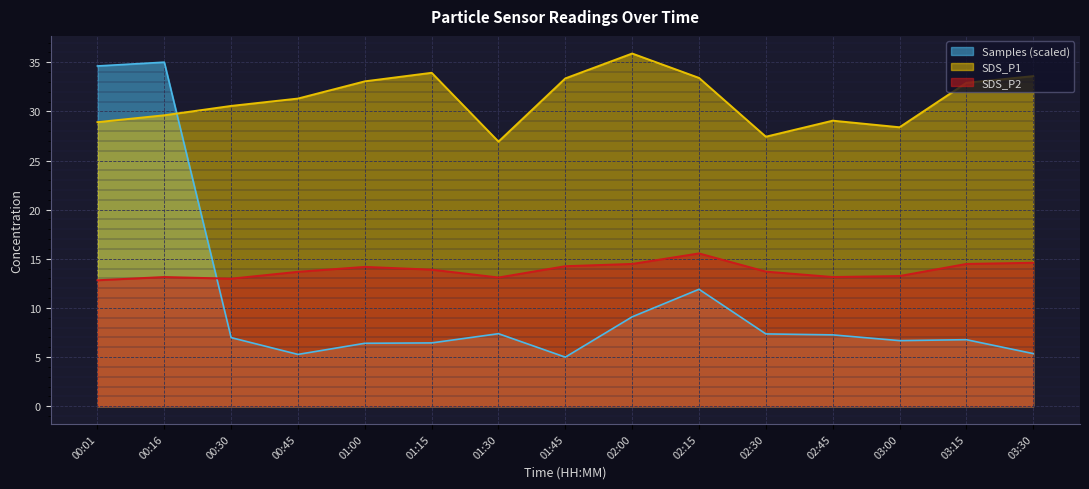

True or false: SDS_P1 and SDS_P2 intersect in this chart.

False